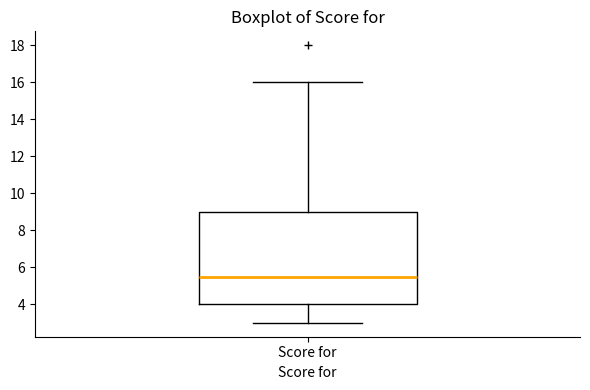

Transcribe this box plot: give where the median line is, the range the box spans, and where the two whiskers end, as read against the y-axis. The values are not printed on the chart, so give them approximately, as read against the axis.

median 5.6, box 4.0 to 9.0, whiskers 3.0 to 16.0